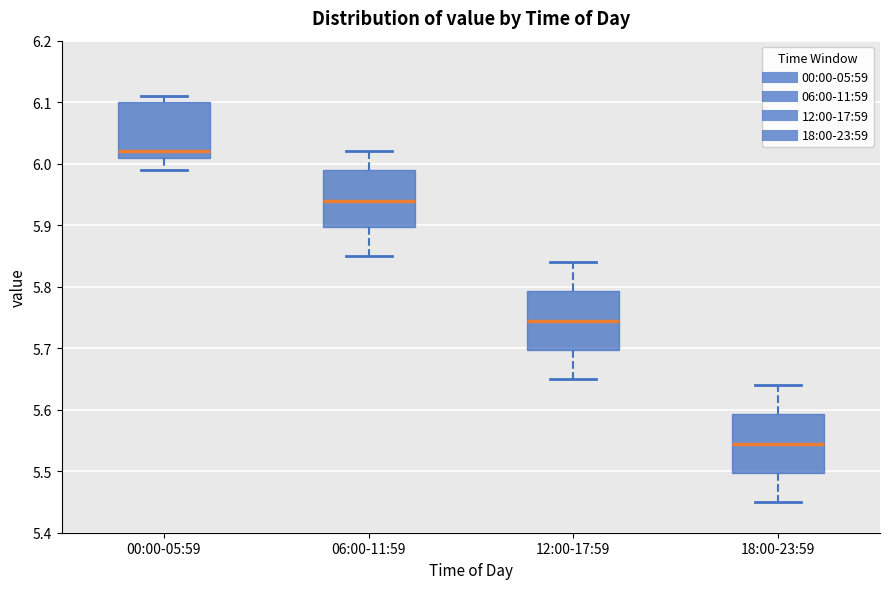

Where does the lower whisker of the box for 00:00-05:59 end on the y-axis? The values are not printed on the chart, so give them approximately, as read against the axis.

5.99